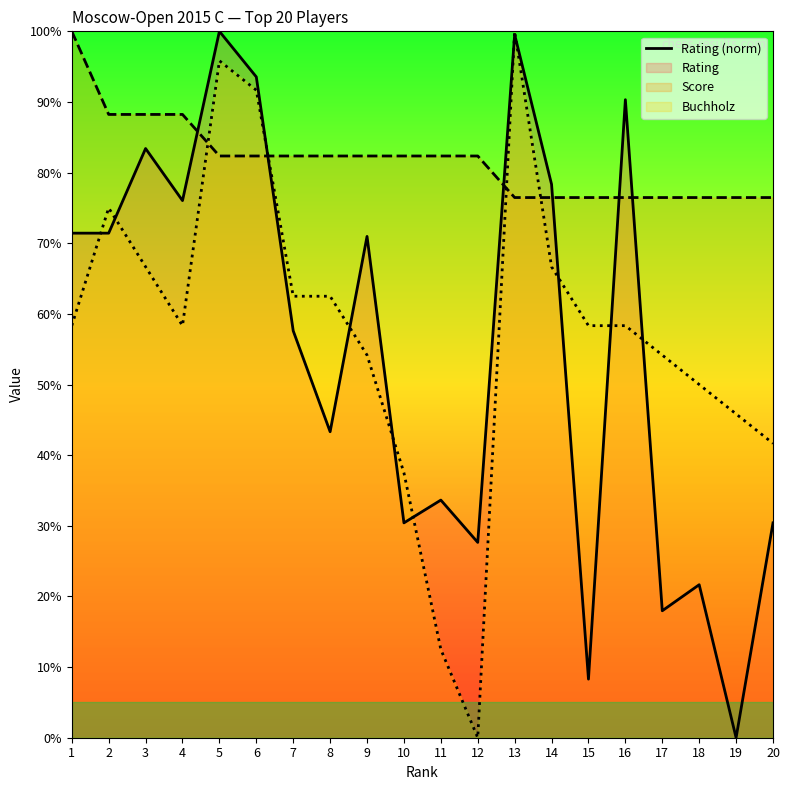

Where is the first local maximum?

3